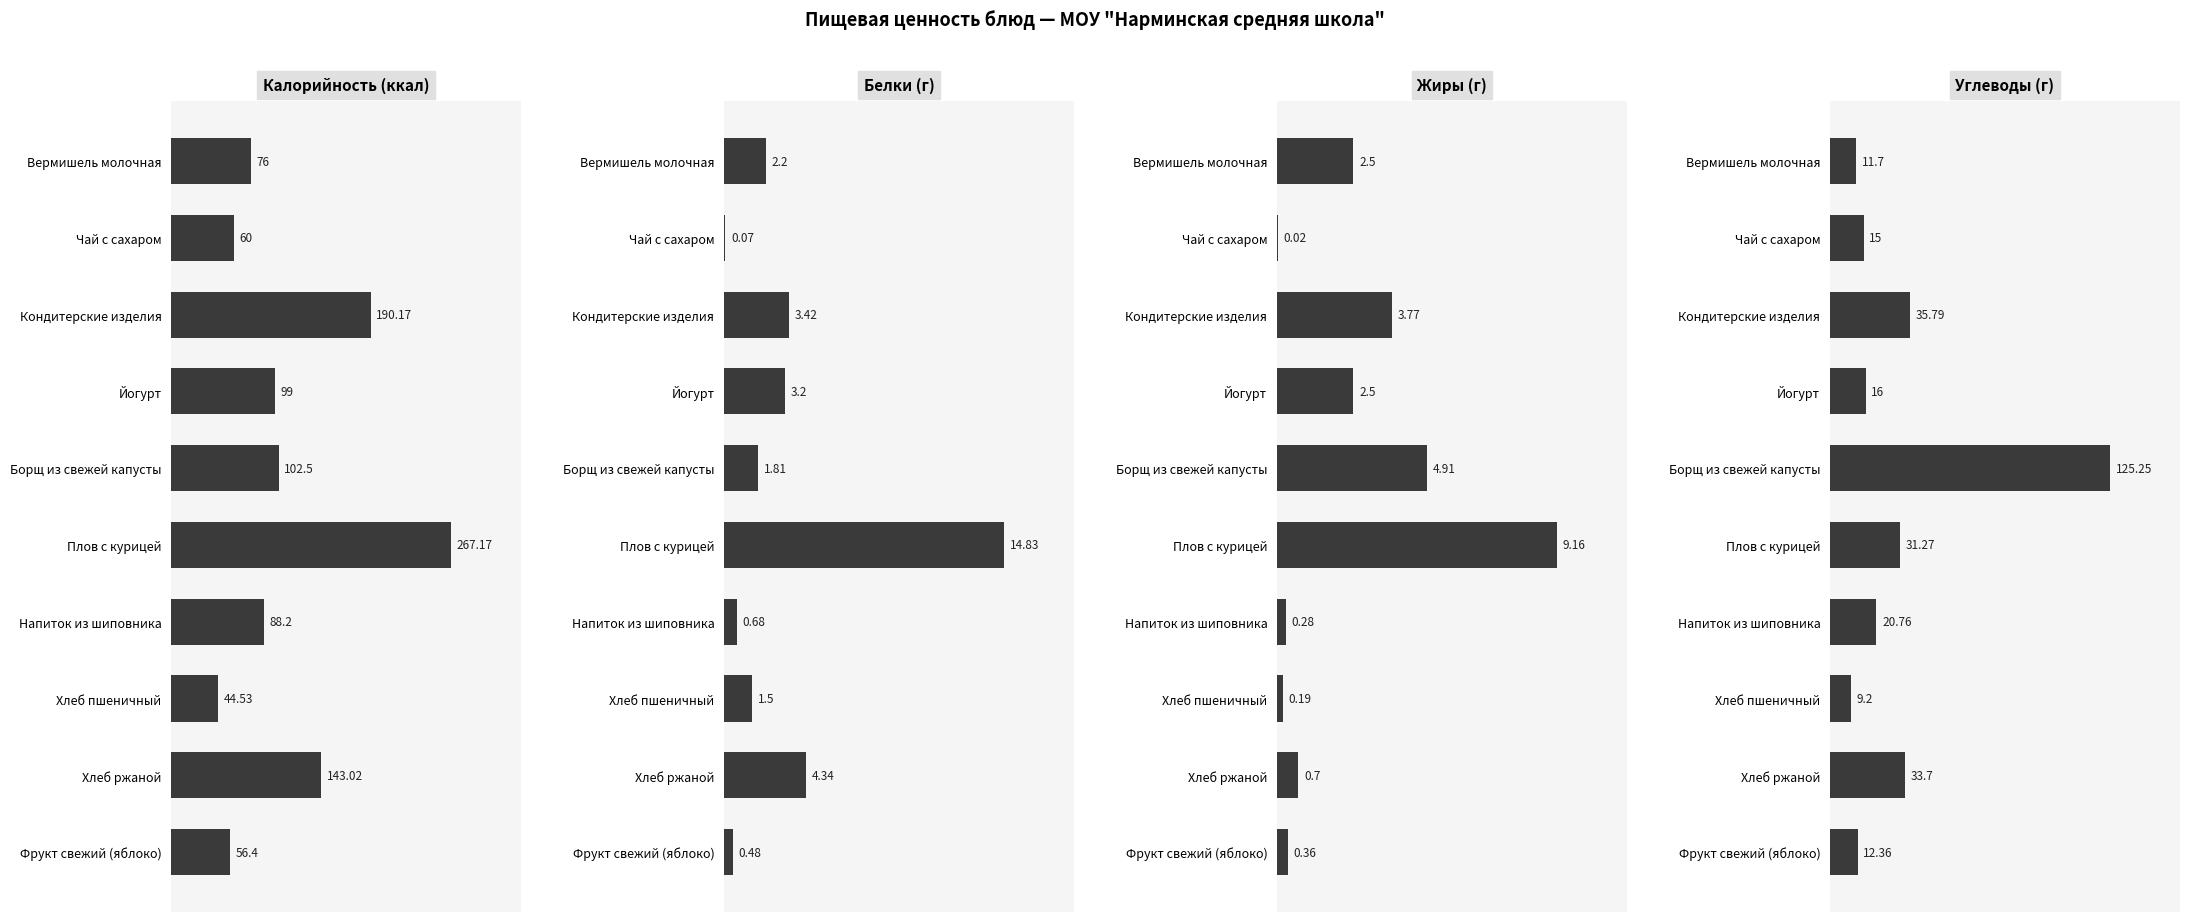

What are all the series names shown in the legend?

Калорийность (ккал), Белки (г), Жиры (г), Углеводы (г)